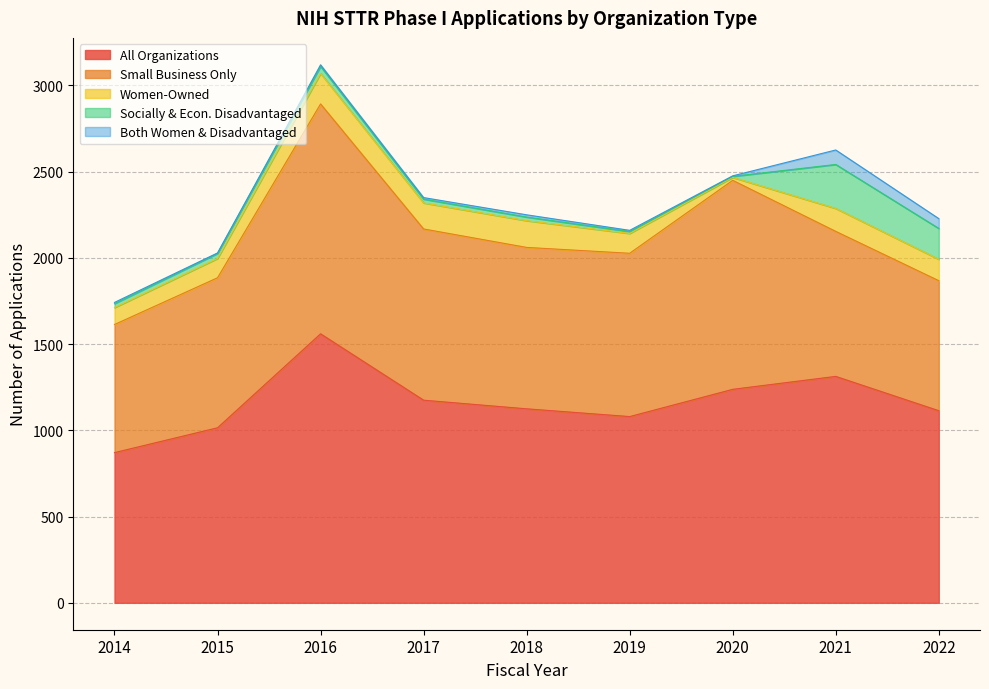

What is the average value of the Small Business Only series?

959